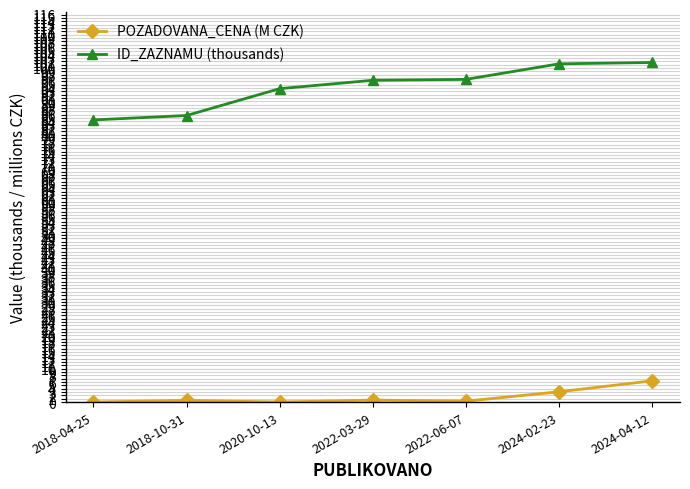

How many lines are shown in the chart?

2